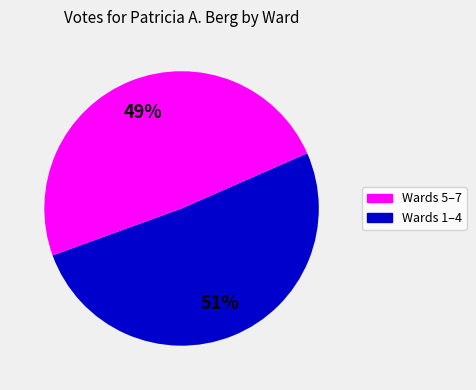

To the nearest percent, what is the difference between the largest and smallest slice percentages?

2%